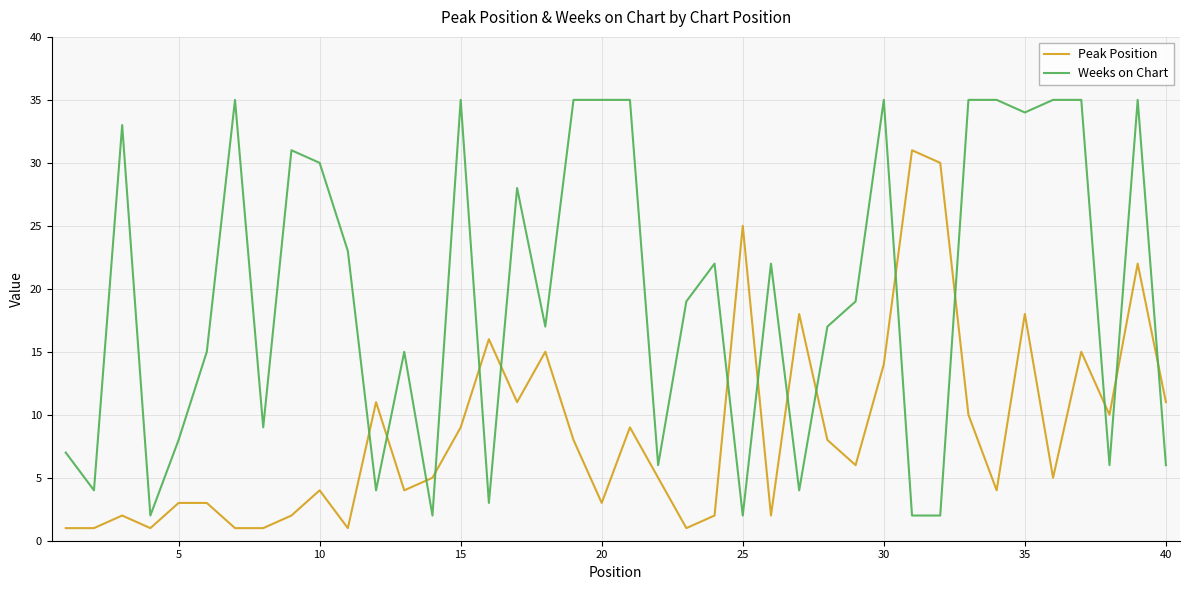

Which series has the largest range (max minus min)?

Weeks on Chart